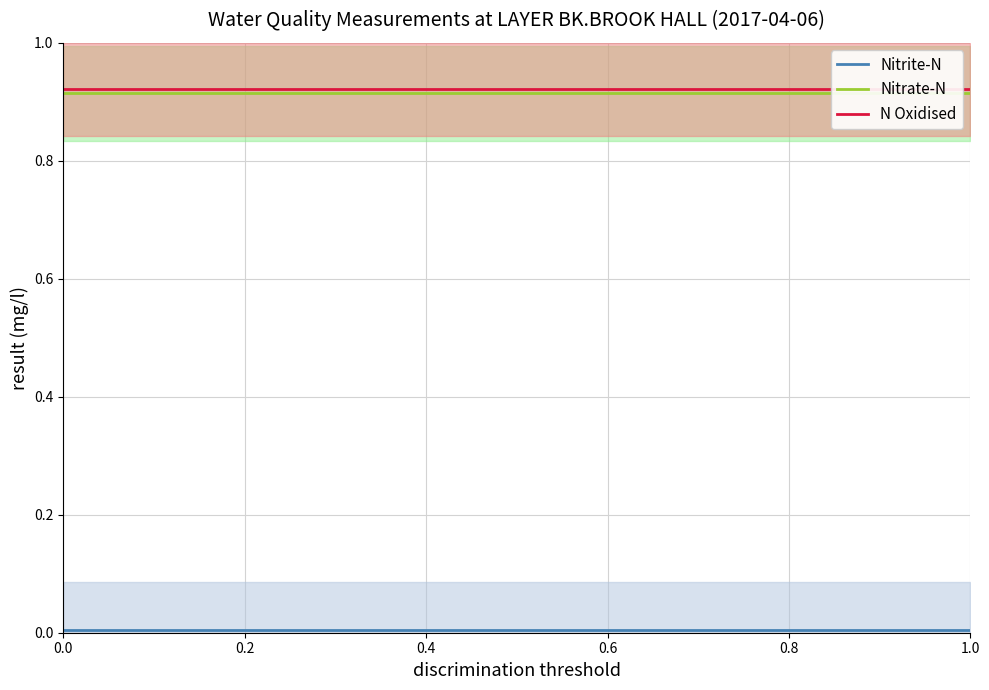

True or false: Nitrite-N has more than 2 points higher than both neighbors.

False